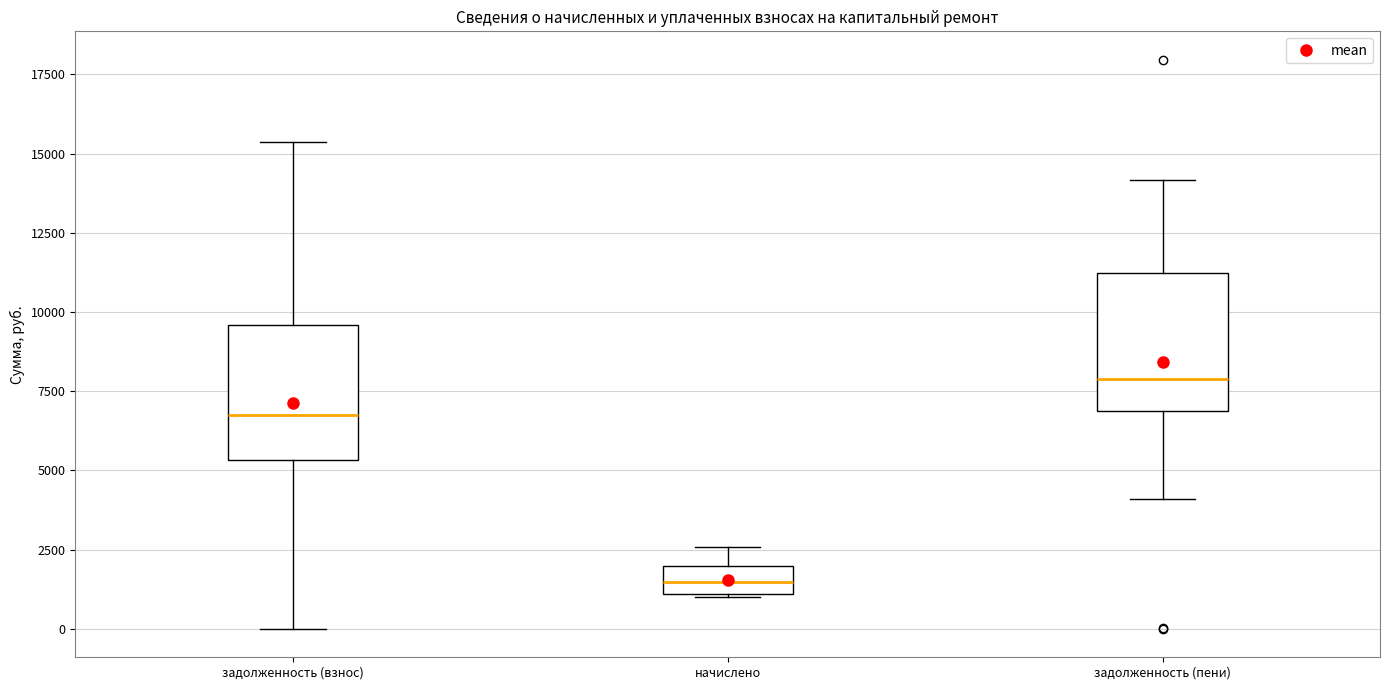

Reading left to right, read every box against the y-axis: the position of its median line, the range the box covers, and the ends of its whiskers. The values are not printed on the chart, so give them approximately, as read against the axis.

задолженность (взнос): median 6500, box 5500 to 9500, whiskers 0 to 15500
начислено: median 1500, box 1000 to 2000, whiskers 1000 to 2500
задолженность (пени): median 8000, box 7000 to 11000, whiskers 4000 to 14000